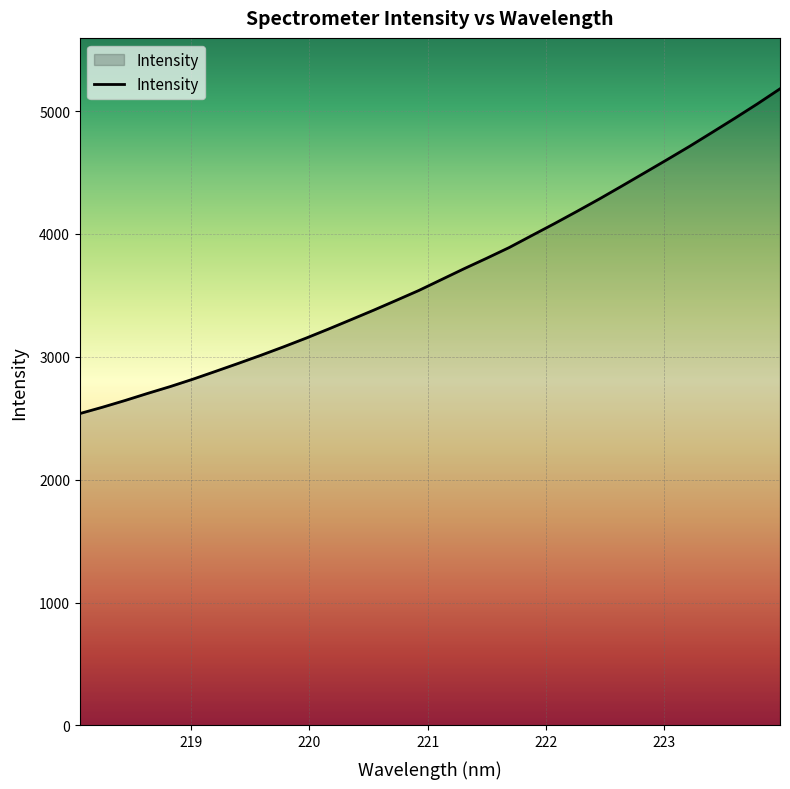

What is the greatest value displayed?

5180.6